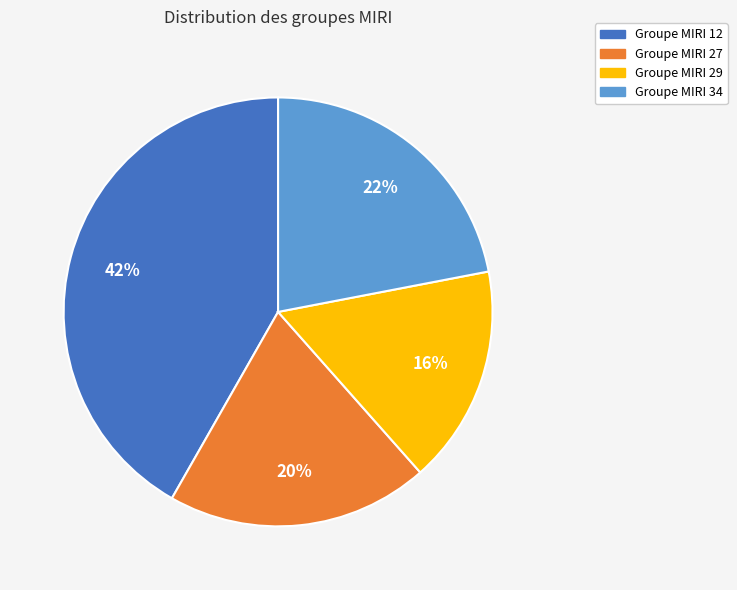

Is there a majority slice in this chart?

No